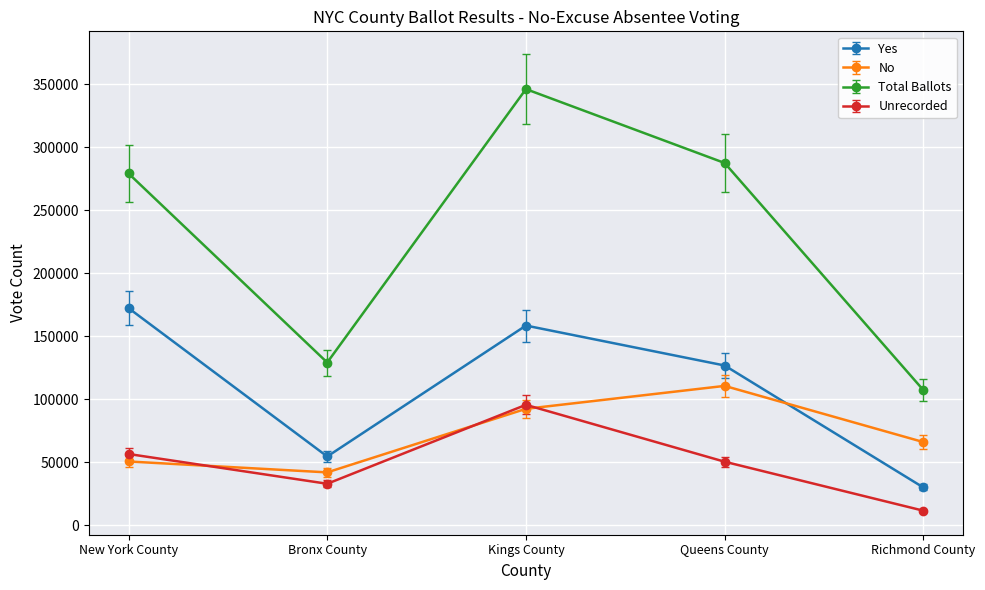

What is the difference between the highest and lowest values at Kings County?

253895